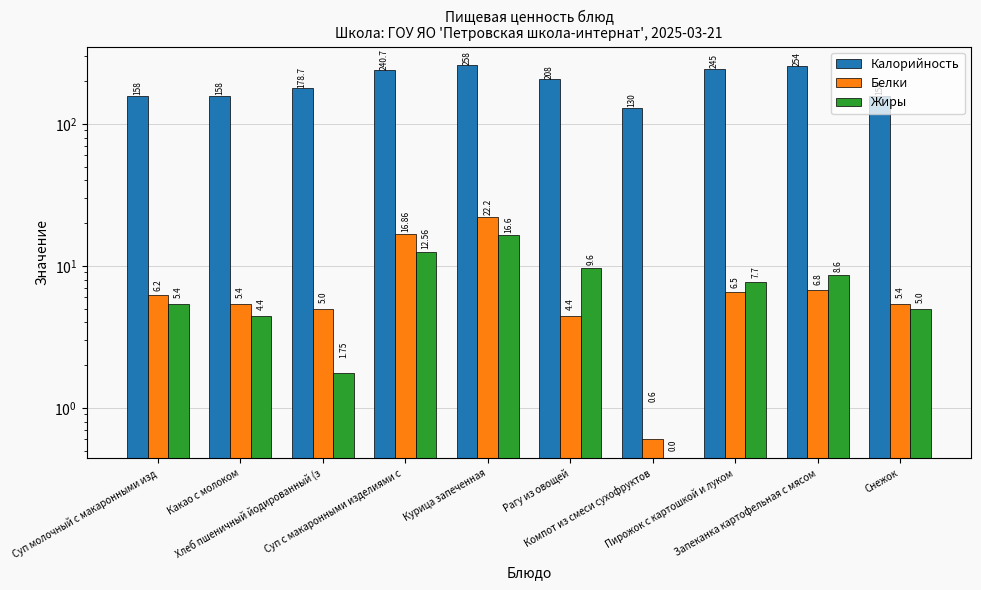

What is the total value across all series at Курица запеченная?

296.8